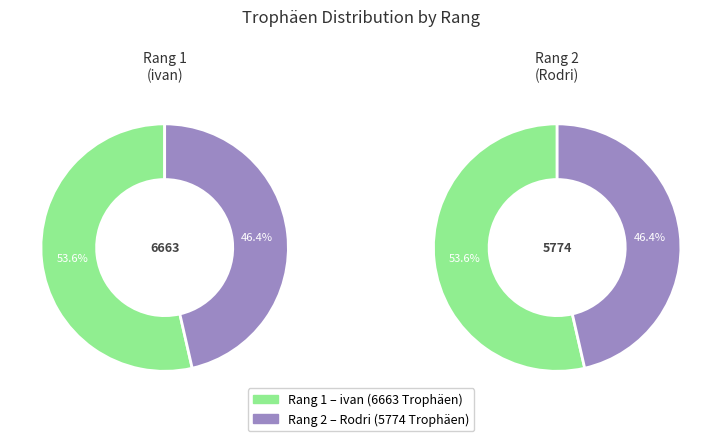

To the nearest percent, what is the combined percentage of 1 and 2?

100%